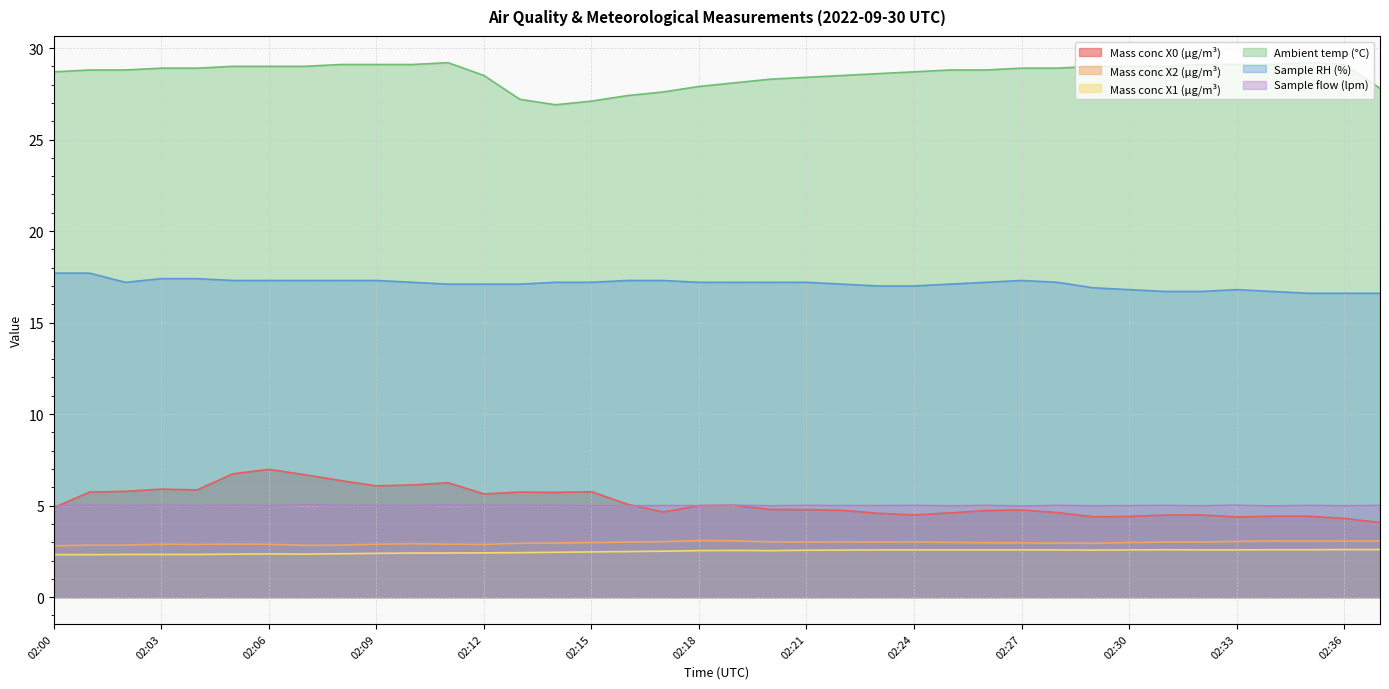

At 02:05, list the series in order from largest to smallest.

Ambient temp (°C), Sample RH (%), Mass conc X0 (μg/m³), Sample flow (lpm), Mass conc X2 (μg/m³), Mass conc X1 (μg/m³)